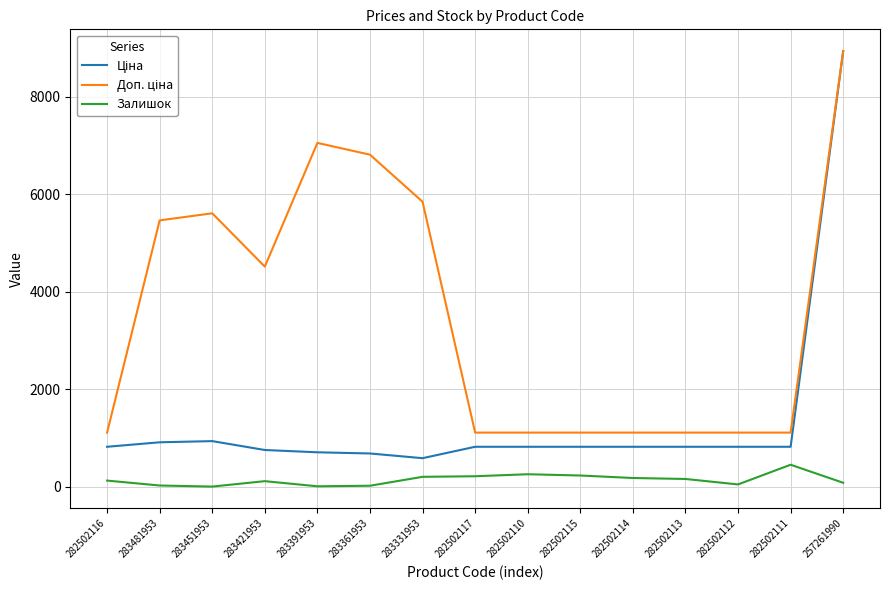

The Залишок series shows 46.0 at 282502112. True or false?

True